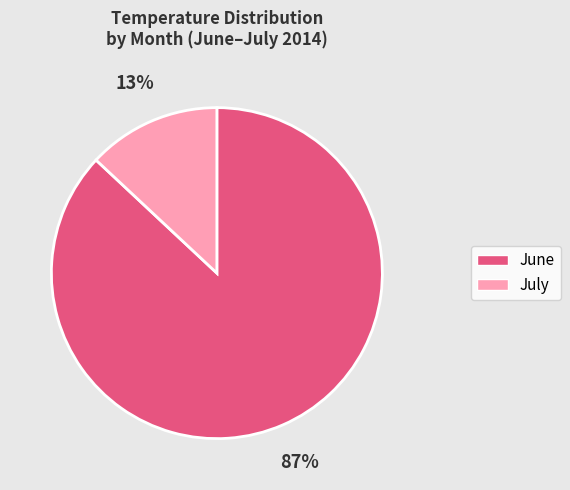

To the nearest percent, what is the average slice percentage?

50%